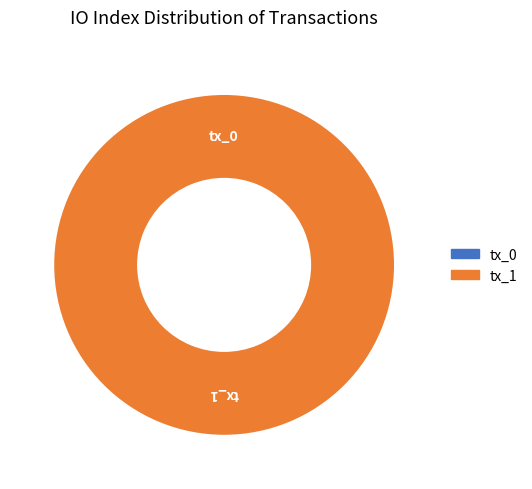

To the nearest percent, what is the difference between the largest and smallest slice percentages?

100%